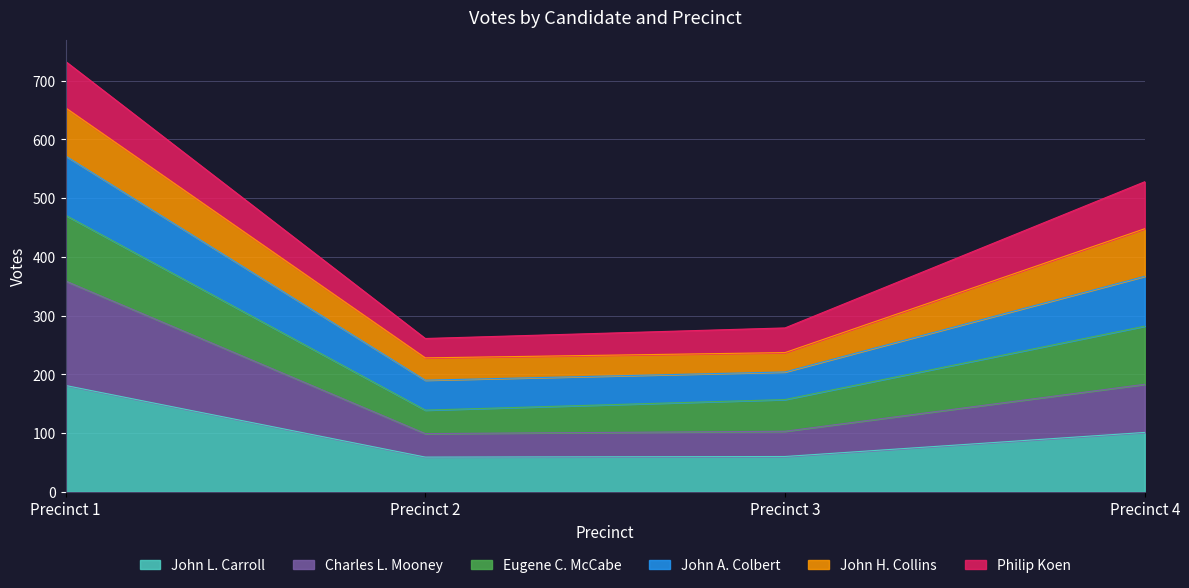

What is the difference between the maximum and minimum values in the John L. Carroll series?

122